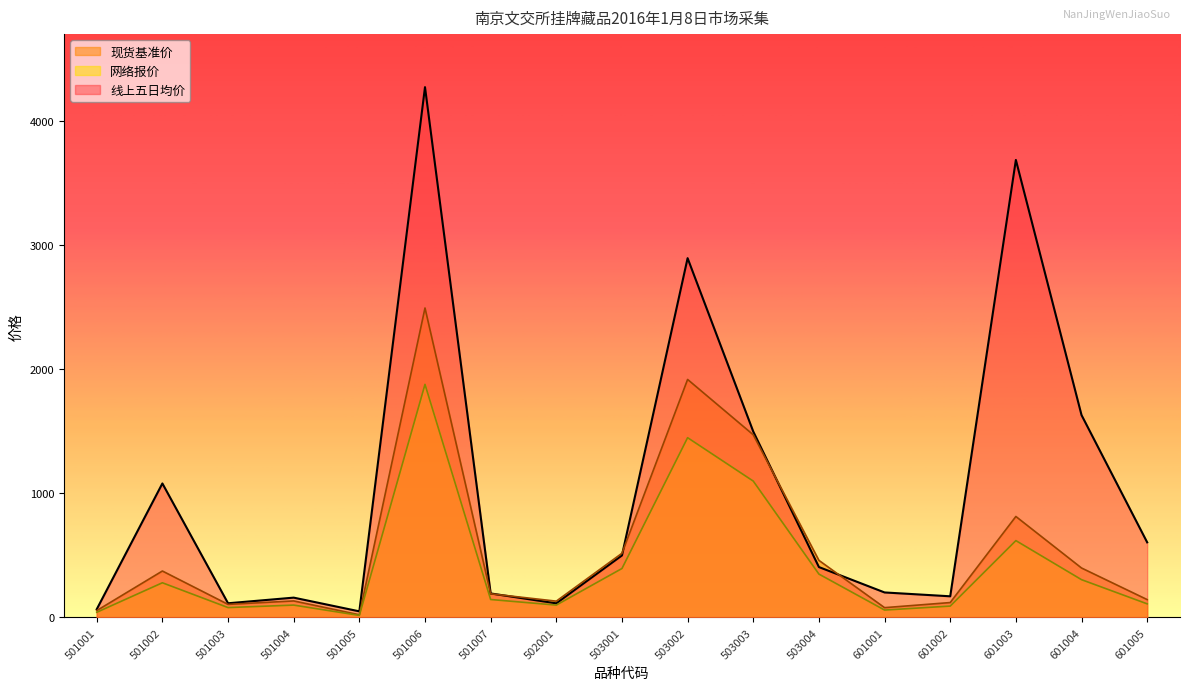

Where is the first local maximum for 网络报价?

501002